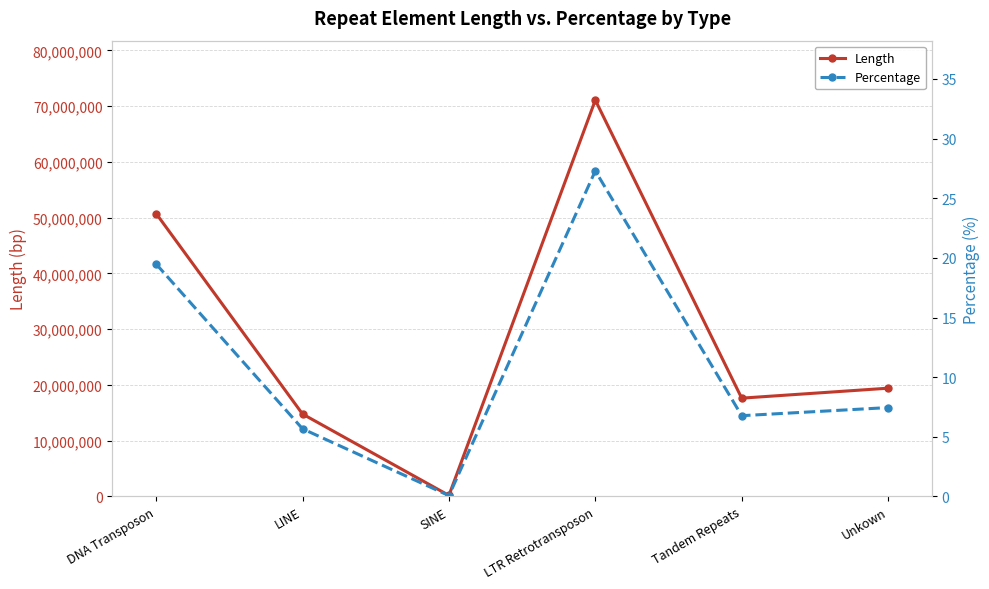

Rank the categories by Length value from lowest to highest.

SINE, LINE, Tandem Repeats, Unkown, DNA Transposon, LTR Retrotransposon